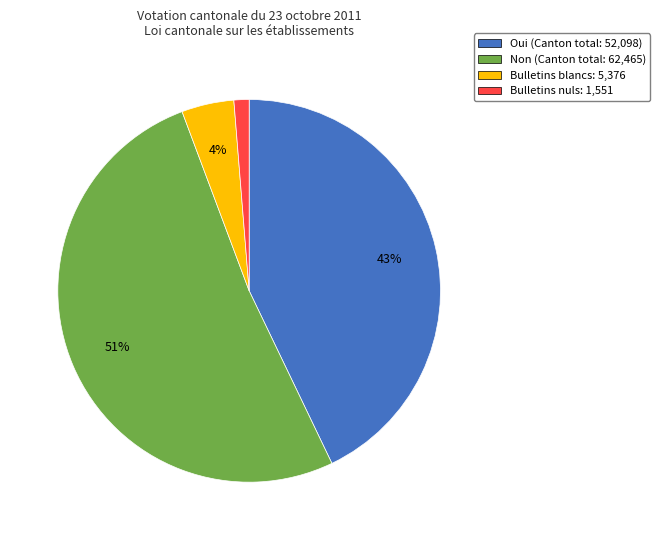

What is the majority slice?

Non